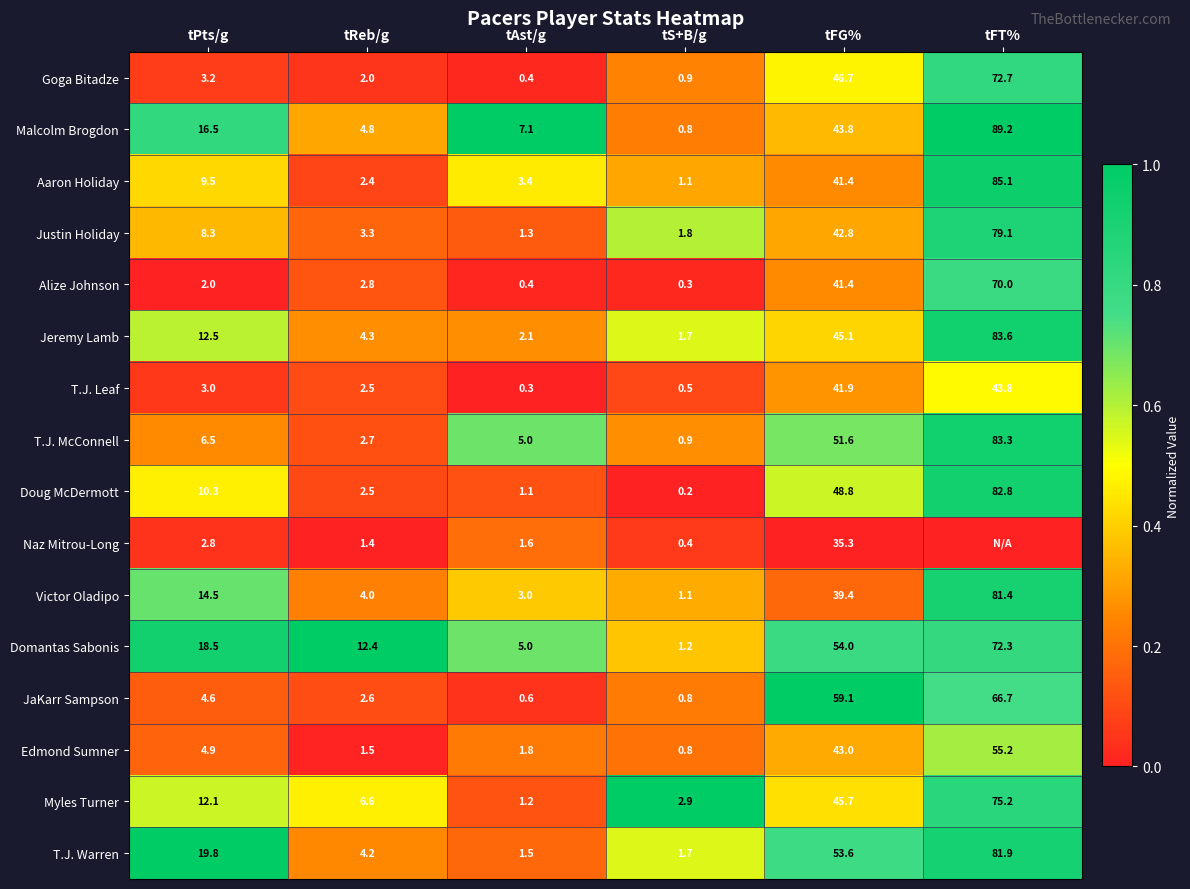

What is the difference between the JaKarr Sampson values at tFT% and tAst/g?

66.1